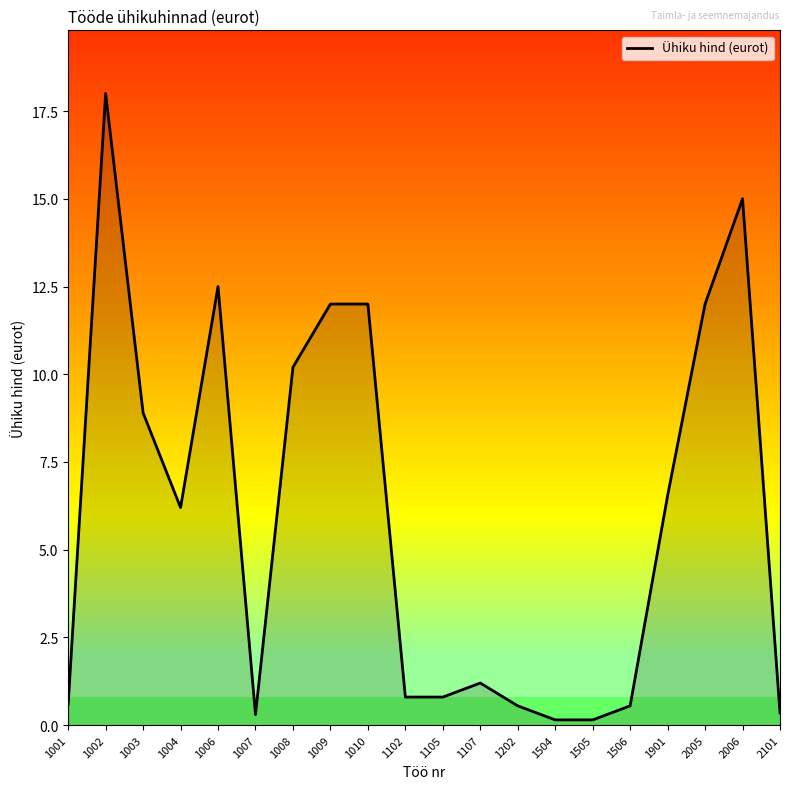

Is it true that the value at 1506 is 0.6?

True